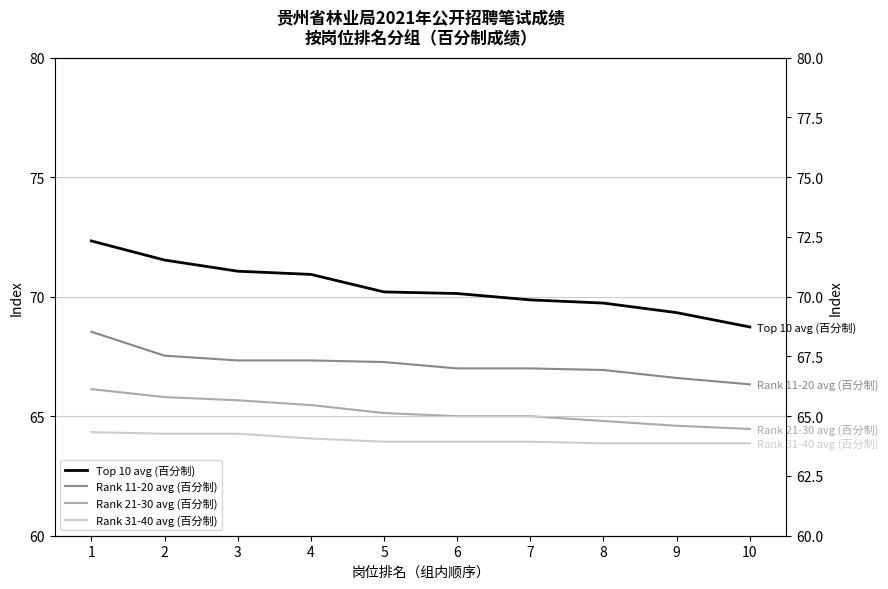

The value of Rank 11-20 avg (百分制) at 5 is 44.8. True or false?

False